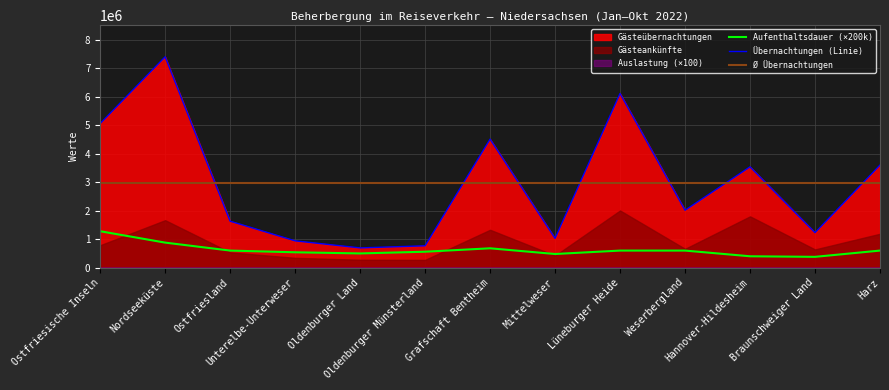

True or false: Übernachtungen (Linie) and Aufenthaltsdauer (×200k) cross at least once.

False